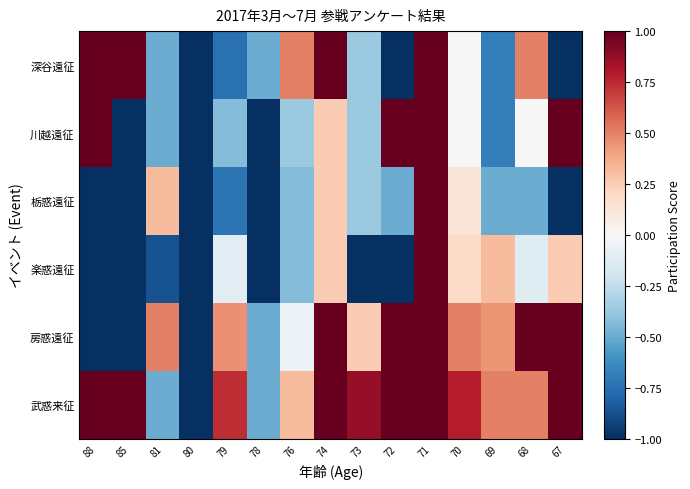

Which series has the widest spread of values?

深谷遠征